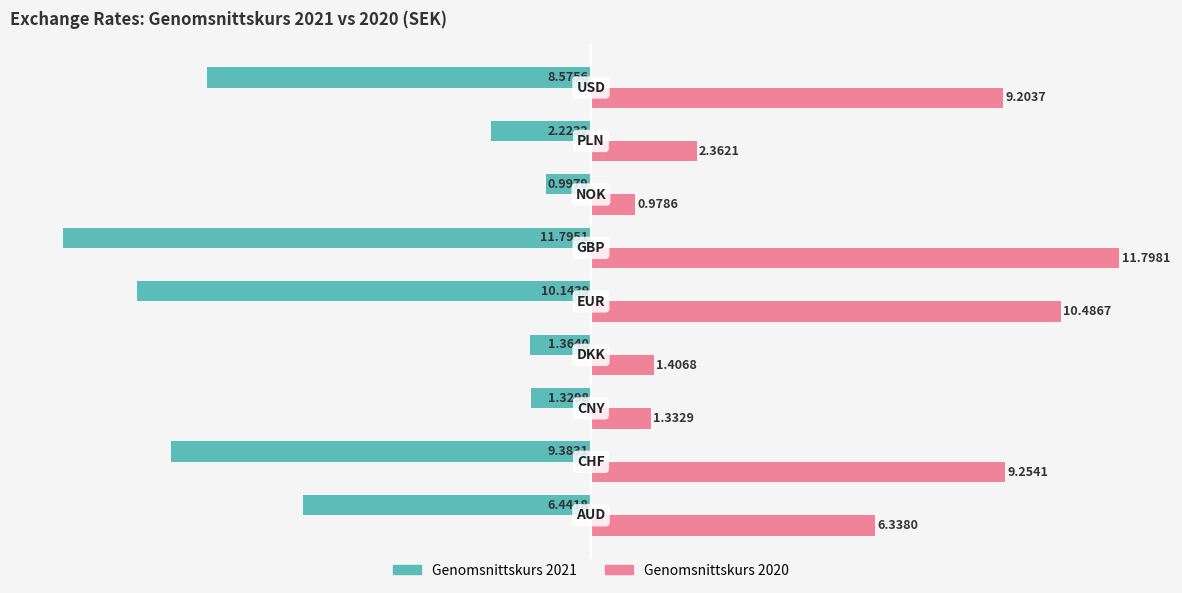

Which series has the largest total across all categories?

Genomsnittskurs 2020